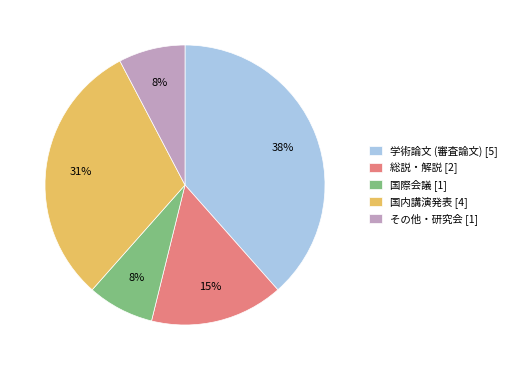

To the nearest percent, what is the average slice percentage?

20%